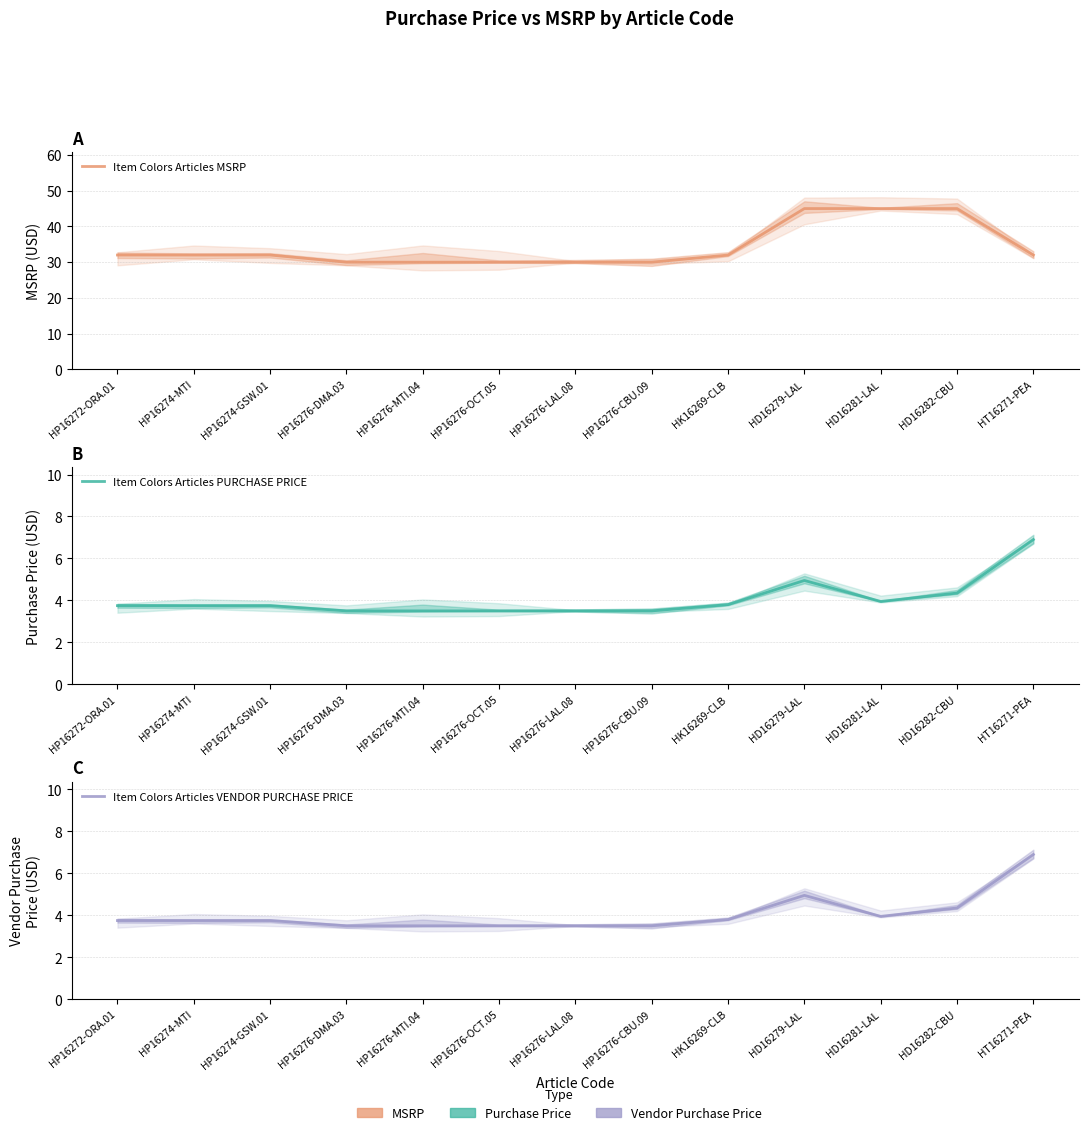

What is the difference between the highest and lowest values at HD16279-LAL?

40.0